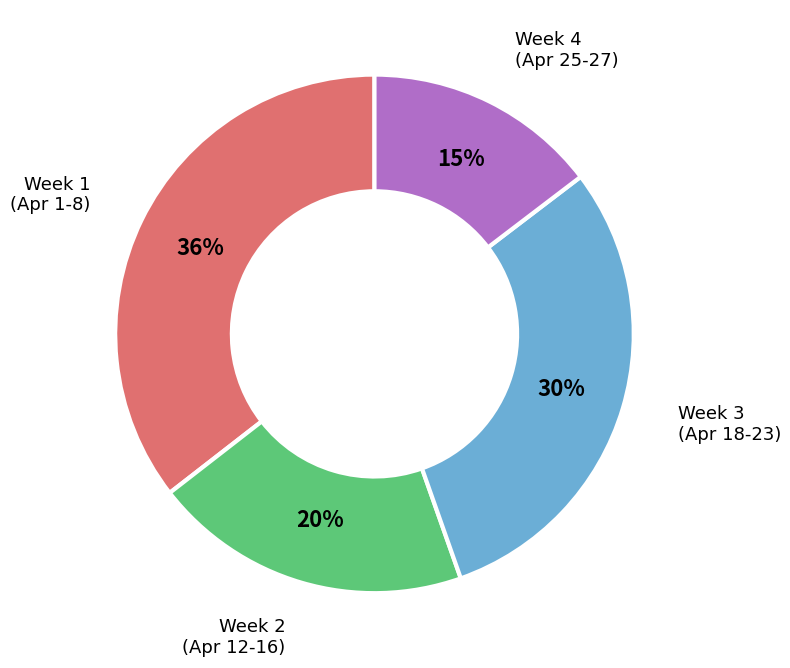

Which category has the biggest portion of the pie?

Week 1 (Apr 1-8)